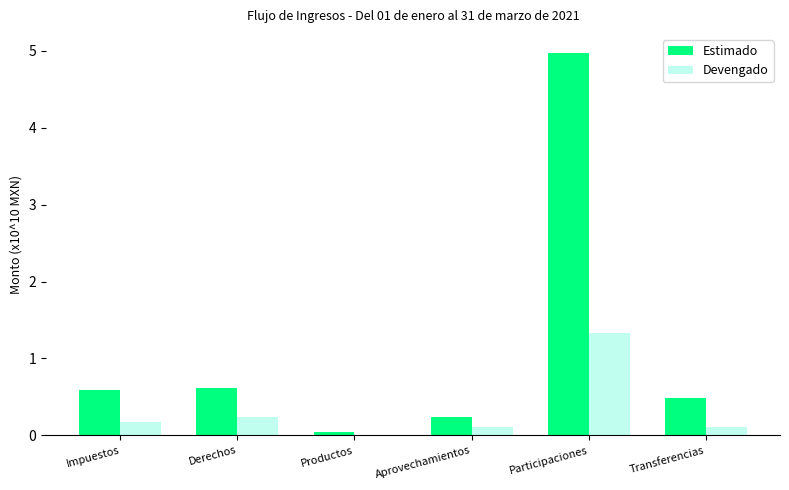

How many groups of bars are there?

6